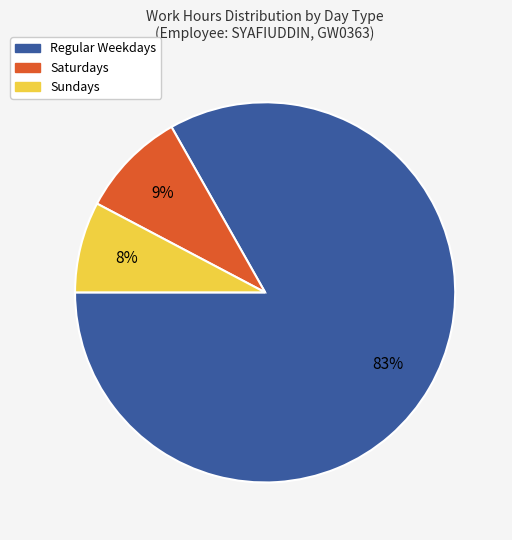

How many segments does this pie chart have?

3